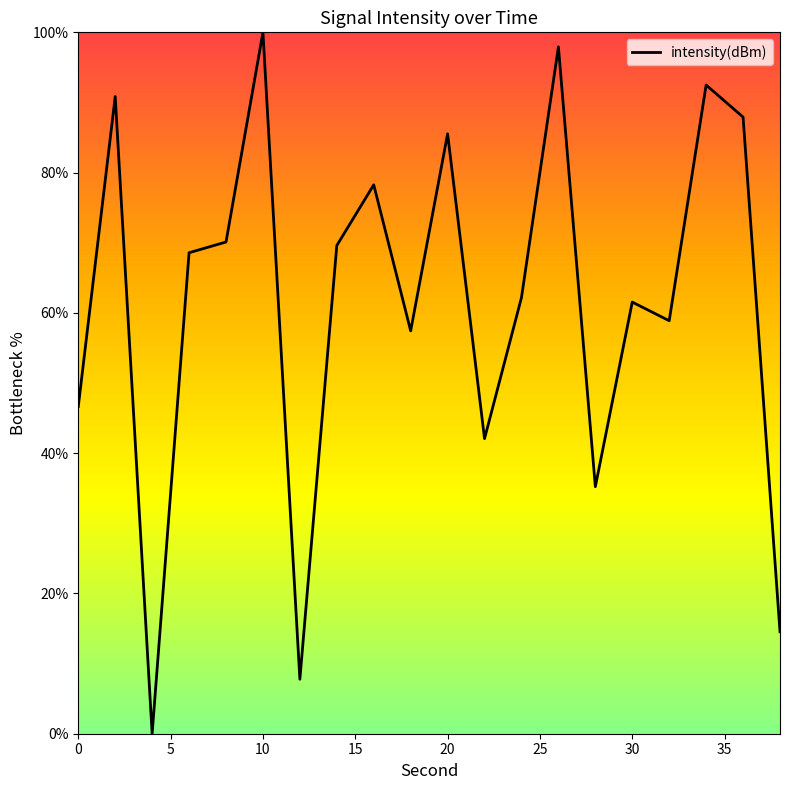

What is the greatest value displayed?

100.0